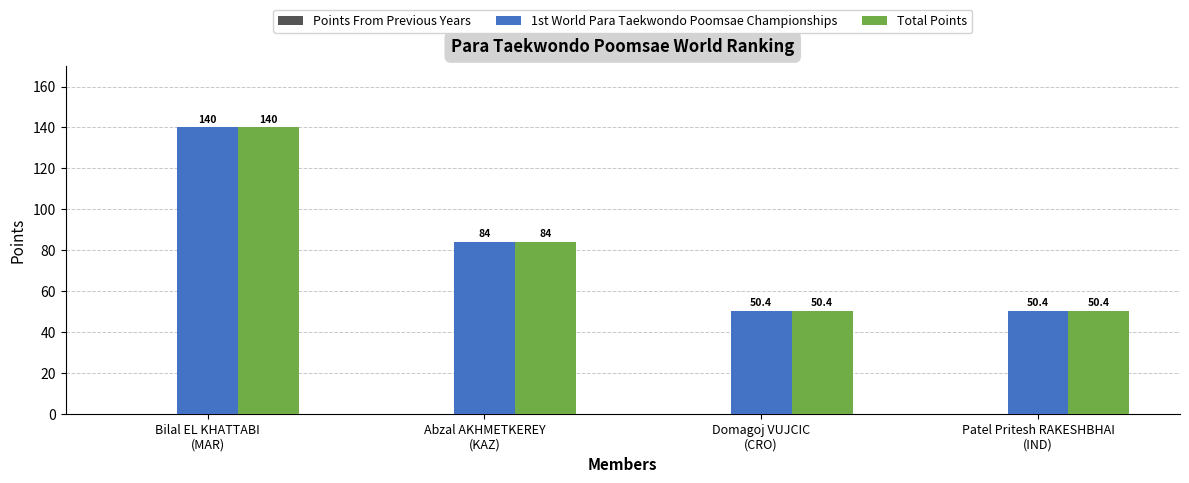

What is the minimum value for 1st World Para Taekwondo Poomsae Championships?

50.4